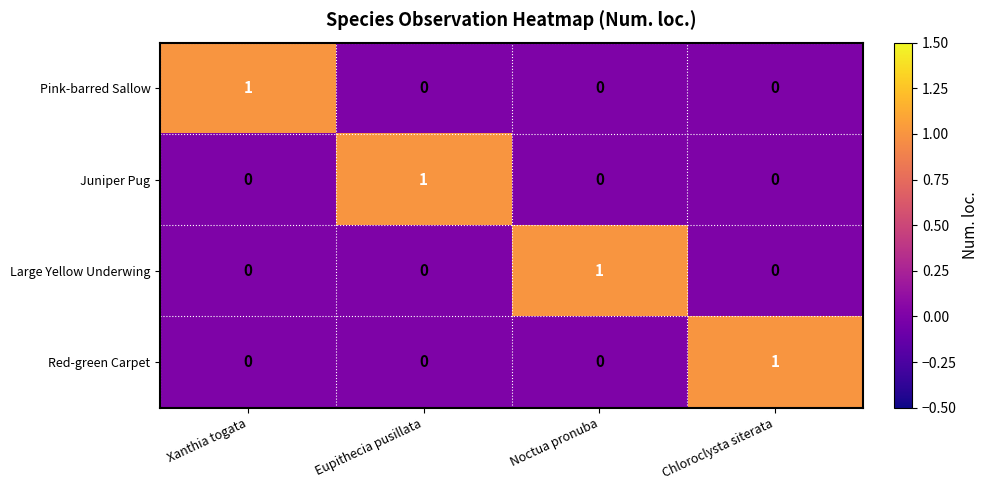

Is it true that Red-green Carpet equals 0 at Eupithecia pusillata?

True